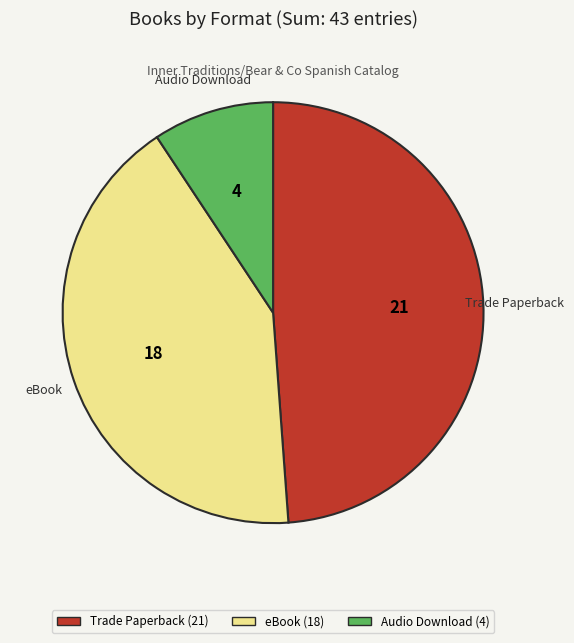

Rank the categories by value from highest to lowest.

Trade Paperback, eBook, Audio Download